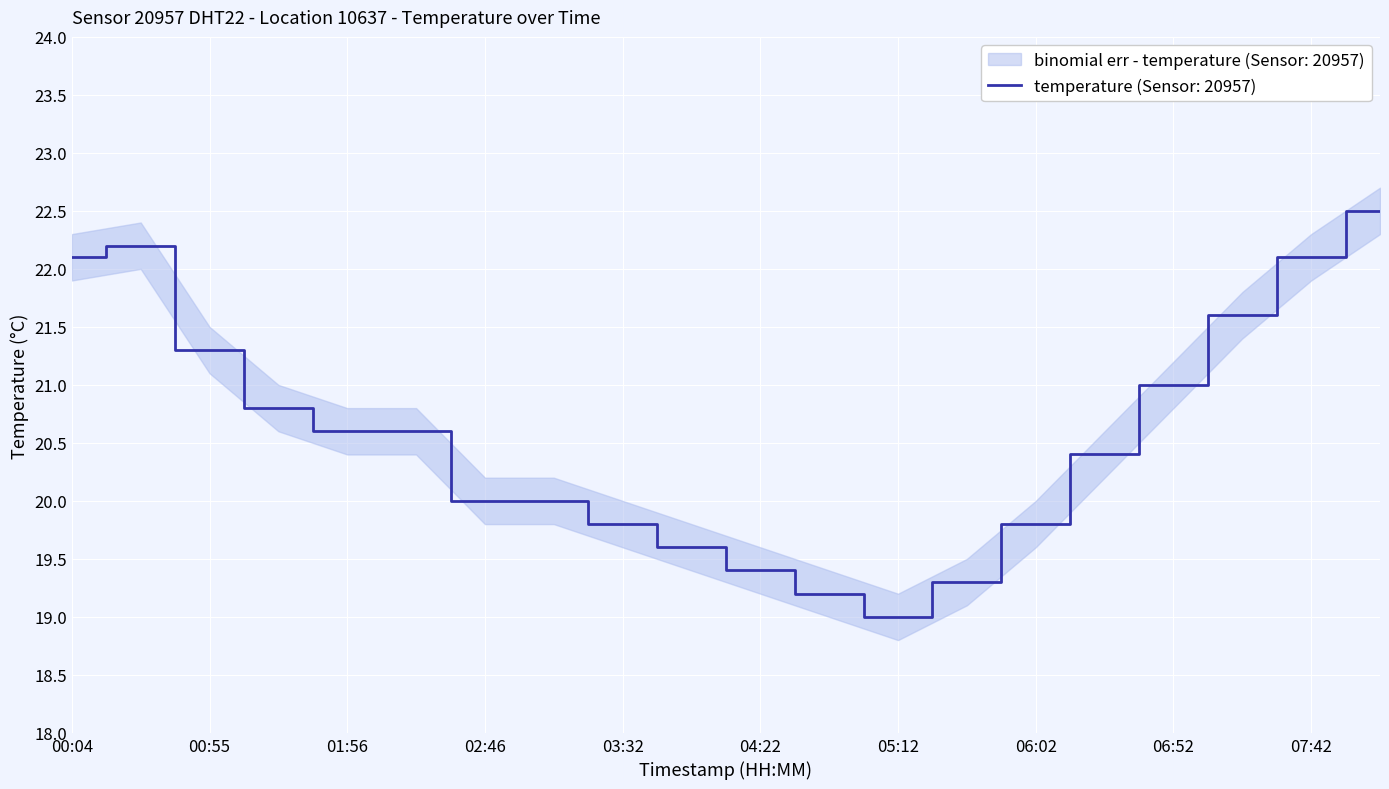

Rank the series at 03:32 from highest to lowest value.

temperature_upper, temperature, temperature_lower